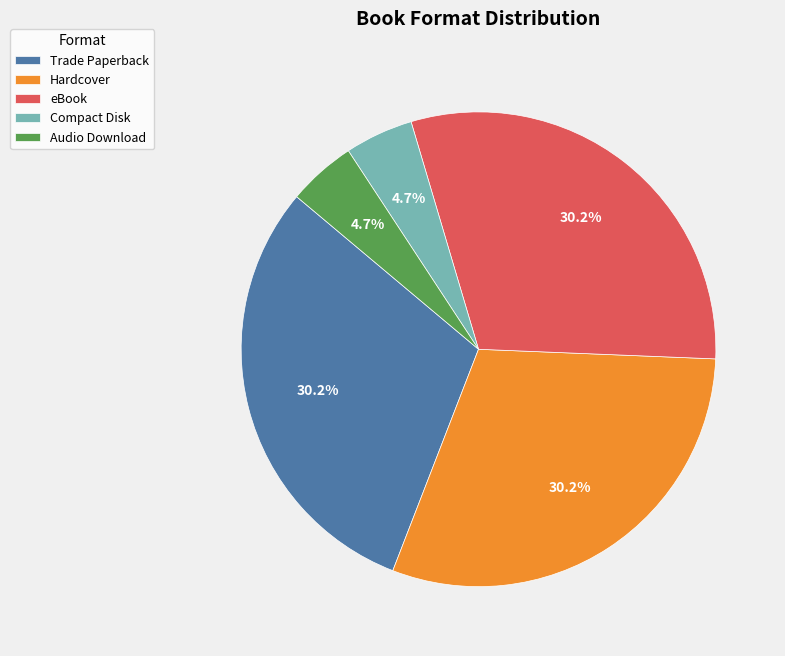

Does eBook represent more than half of the total?

No